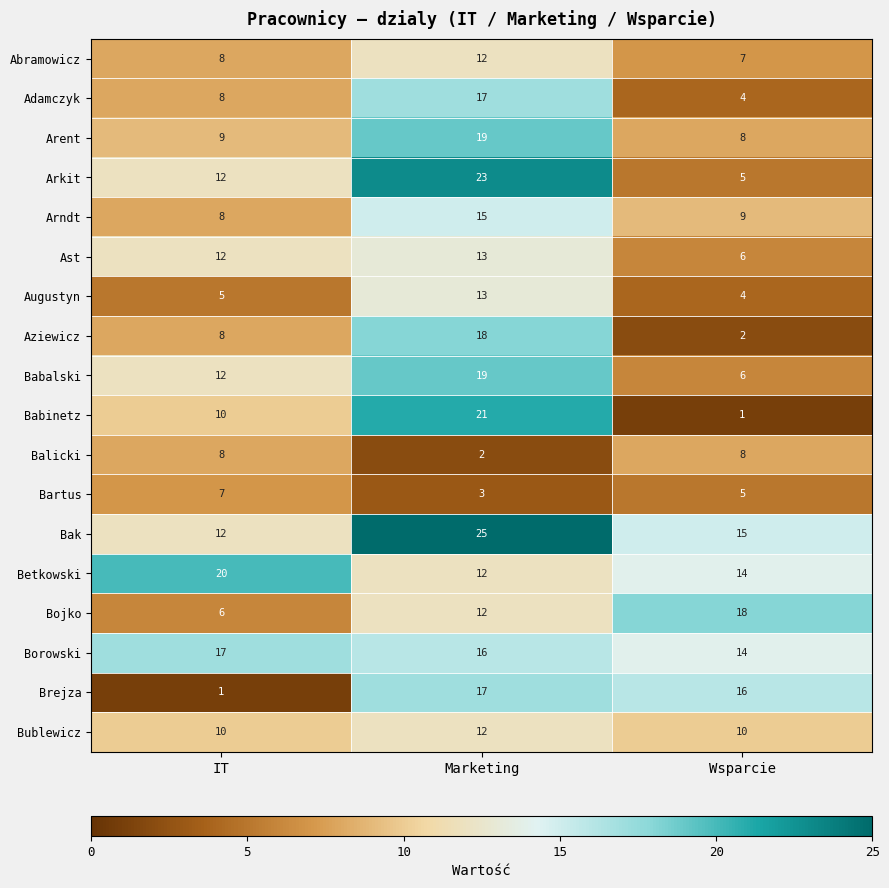

Between Marketing and Wsparcie, which series saw the biggest shift?

Babinetz